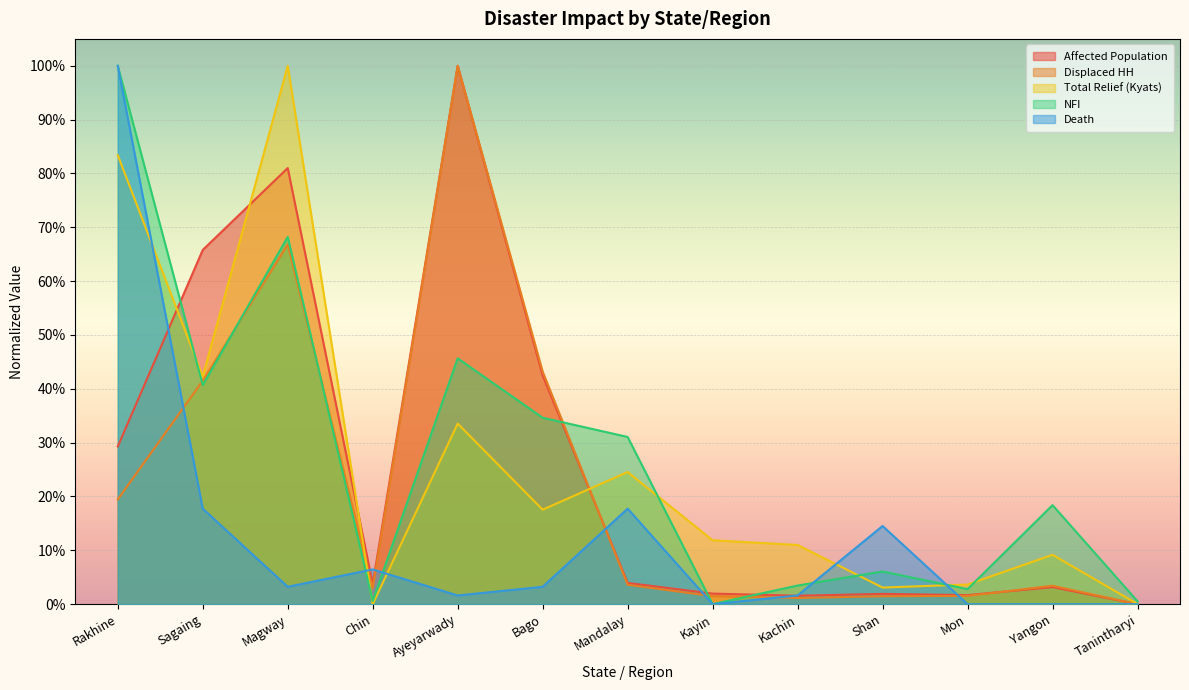

Which series has the largest total across all categories?

NFI